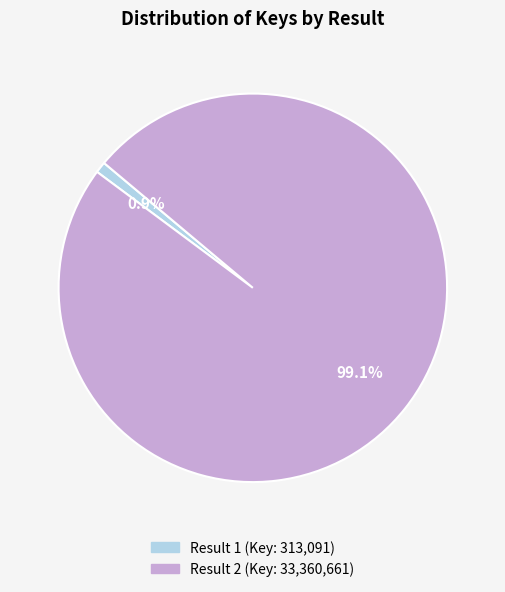

Is there a majority slice in this chart?

Yes